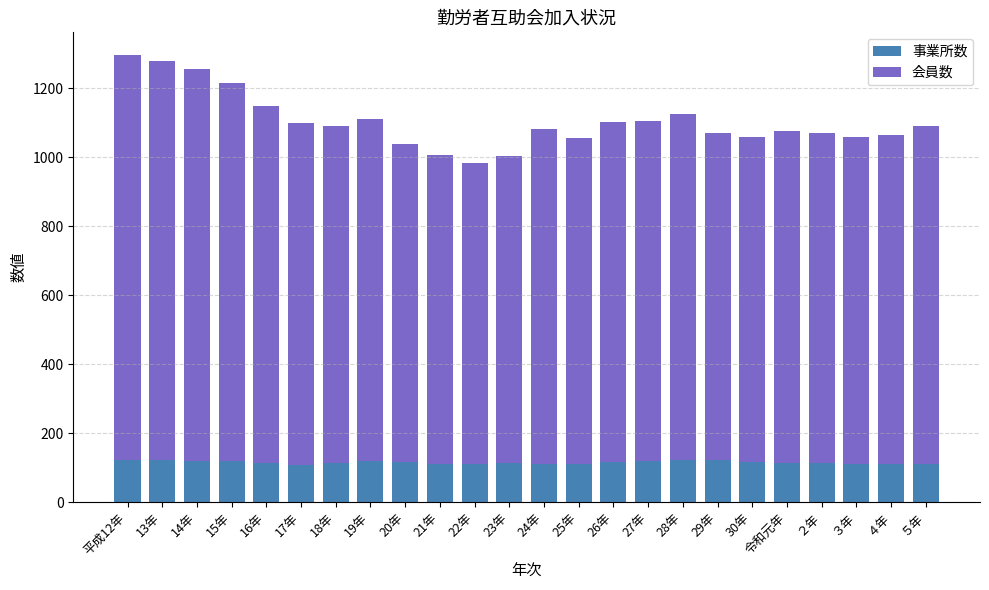

What is the lowest value of the 事業所数 series?

109